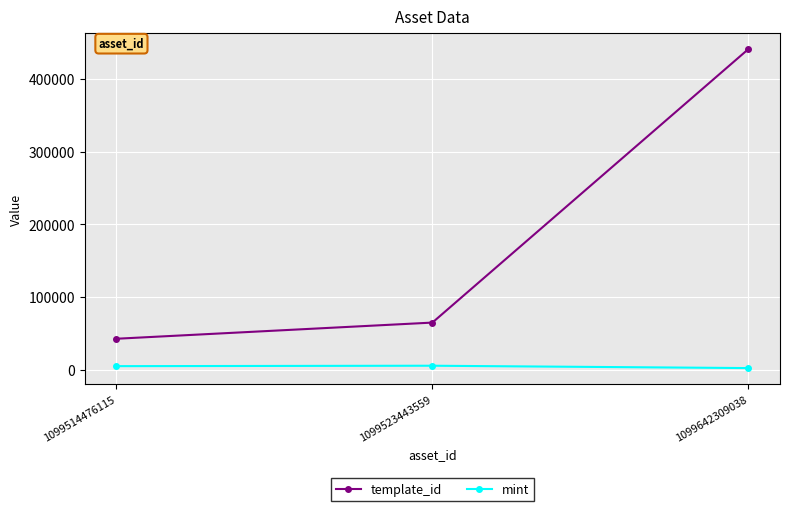

What is the sum of all mint values?

12133